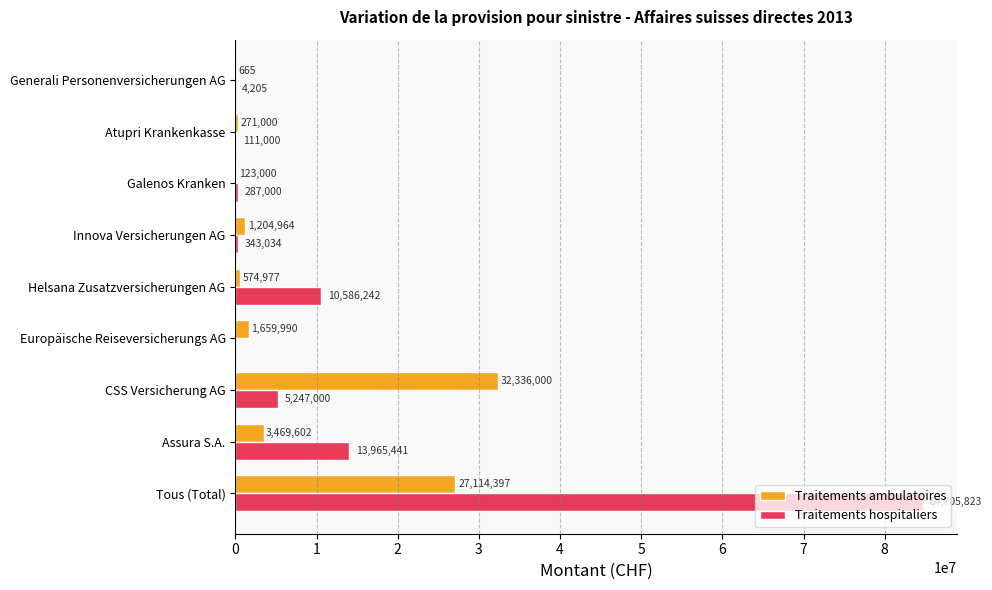

Which category has the highest value in the Traitements ambulatoires series?

CSS Versicherung AG